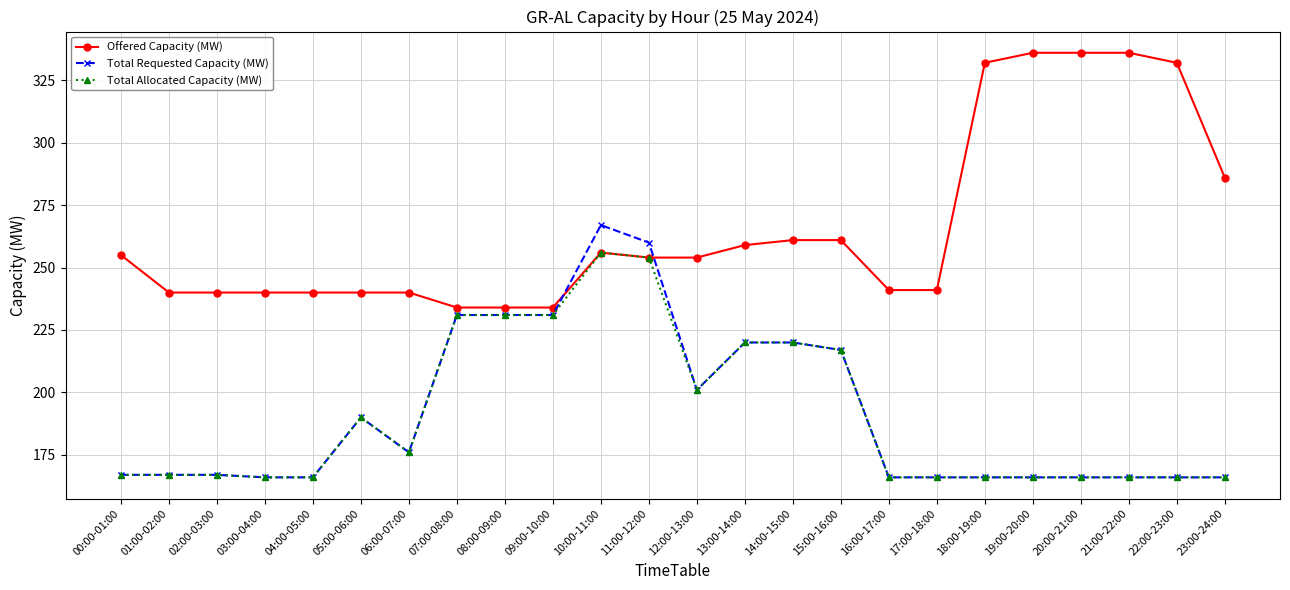

What is the greatest value displayed?

336